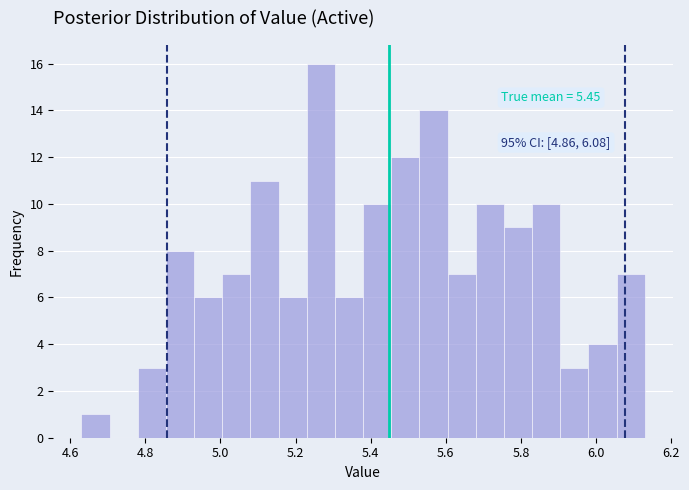

Read against the x-axis, roughly where is the centre of the tallest bar?

5.26